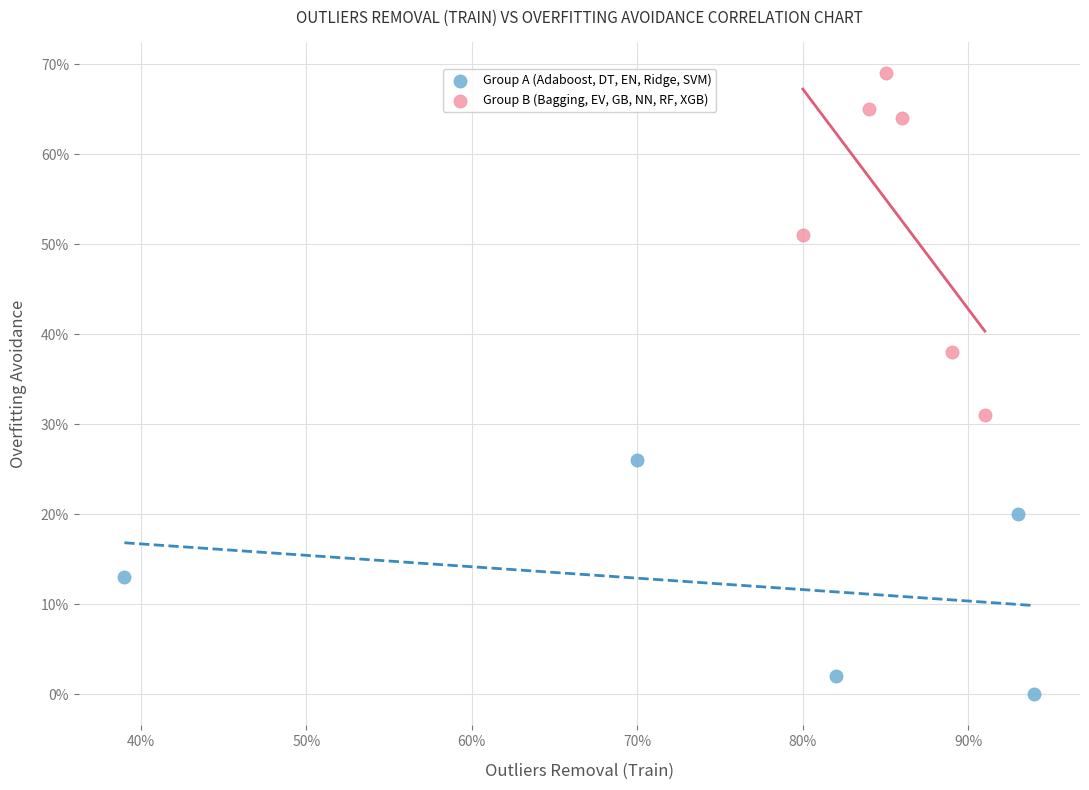

What are all the series names shown in the legend?

Group A (Adaboost, DT, EN, Ridge, SVM), Group B (Bagging, EV, GB, NN, RF, XGB)